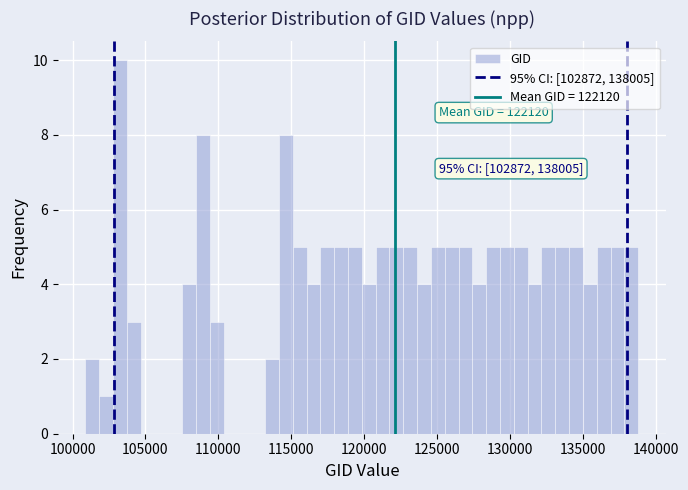

Read against the x-axis, roughly where is the centre of the tallest bar?

103500